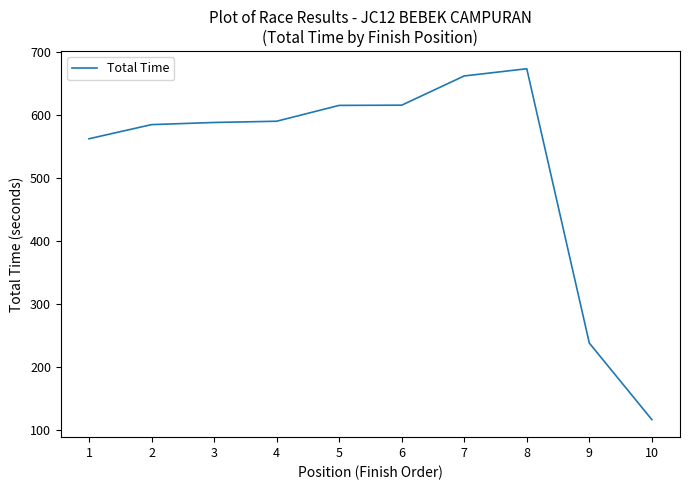

What is the minimum value shown in the chart?

117.2